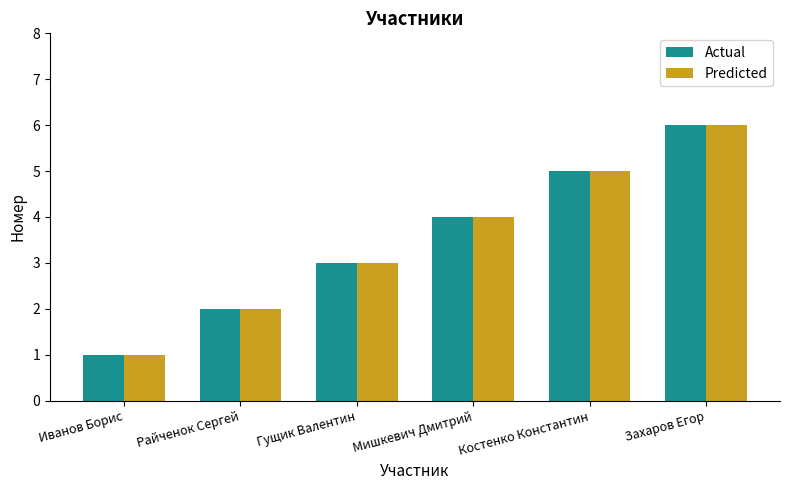

List the labels in order of Predicted value, largest first.

Захаров Егор, Костенко Константин, Мишкевич Дмитрий, Гущик Валентин, Райченок Сергей, Иванов Борис